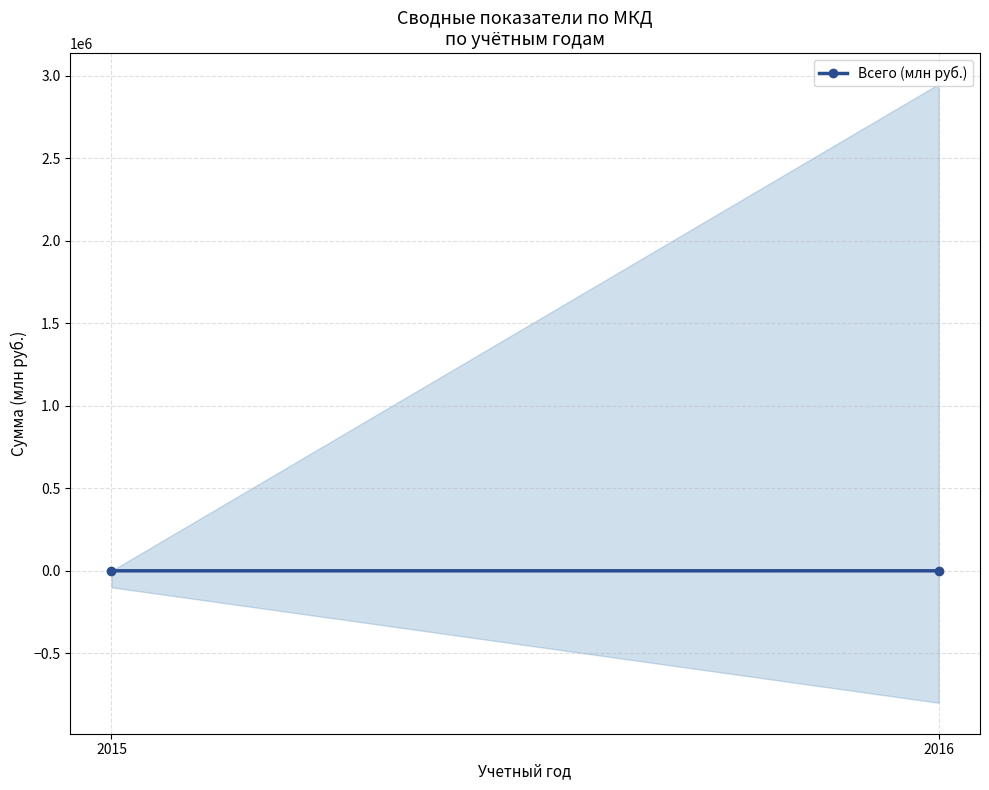

Rank the categories by value from highest to lowest.

2016, 2015